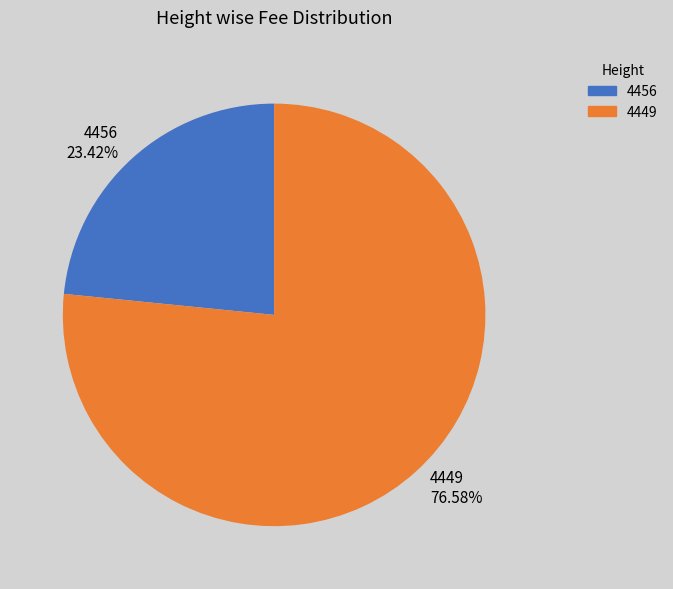

Which slice is the smallest?

4456